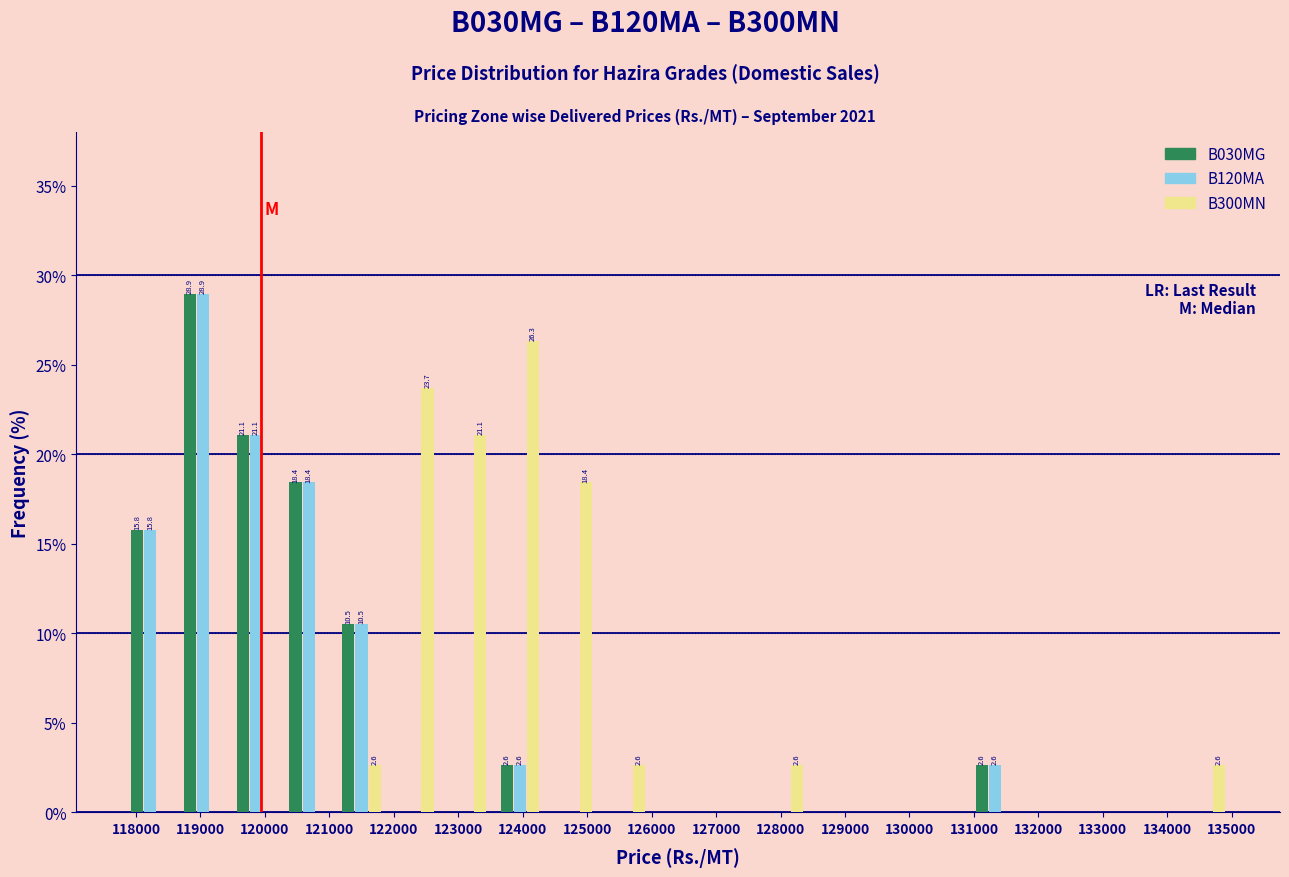

In the B030MG series, which range on the x-axis has the tallest bar?

118600 to 119500